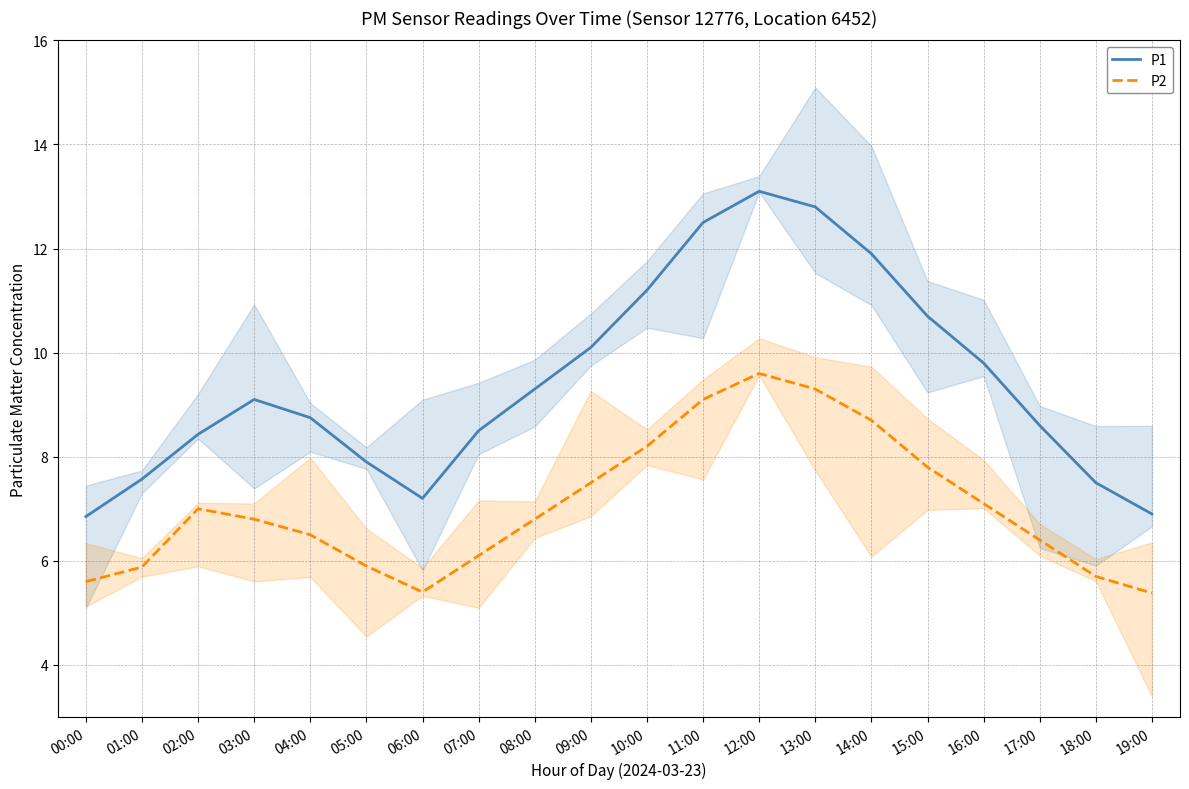

Where is the first local maximum for P2?

02:00